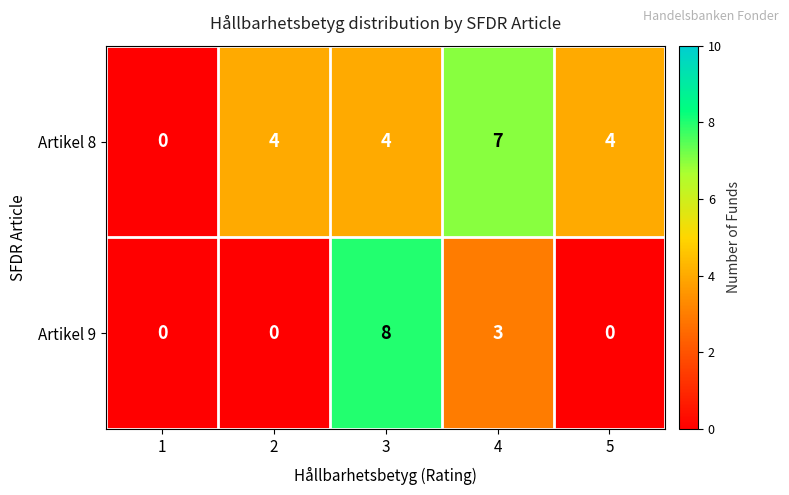

What is the approximate value of Artikel 8 at 4?

7